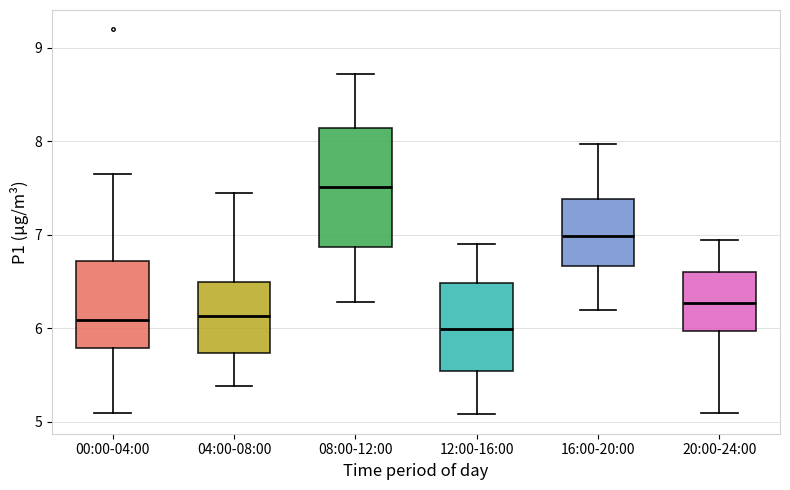

Which box is the tallest, from its lower edge to its upper edge?

08:00-12:00